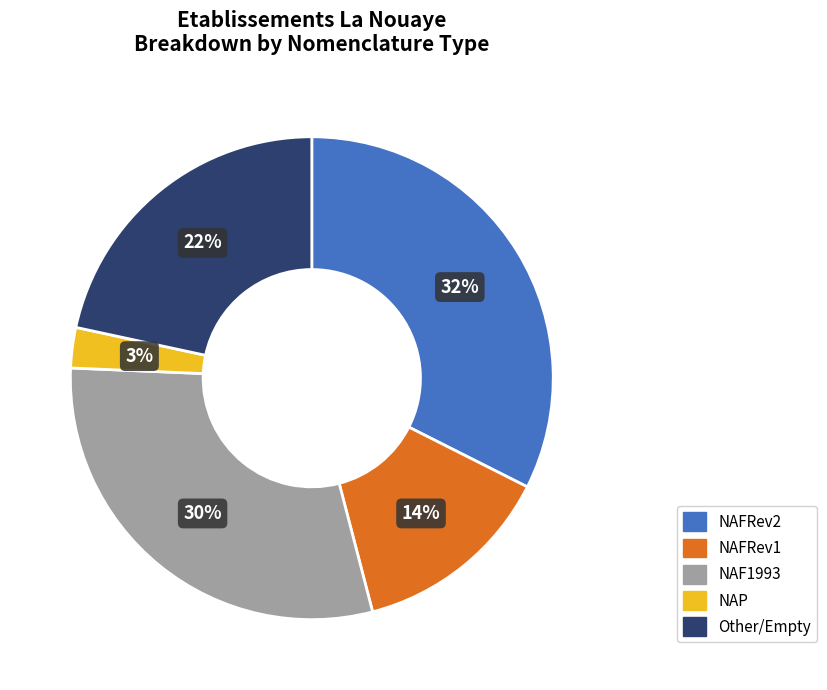

How many segments does this pie chart have?

5